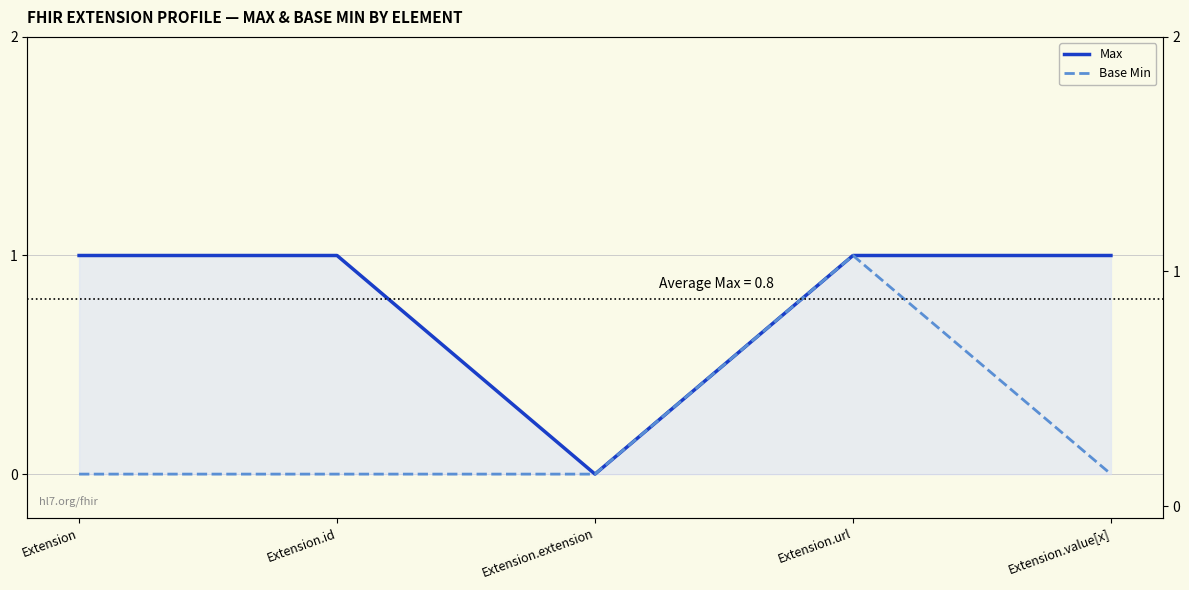

List the series in order of their peak value, lowest first.

Max, Base Min